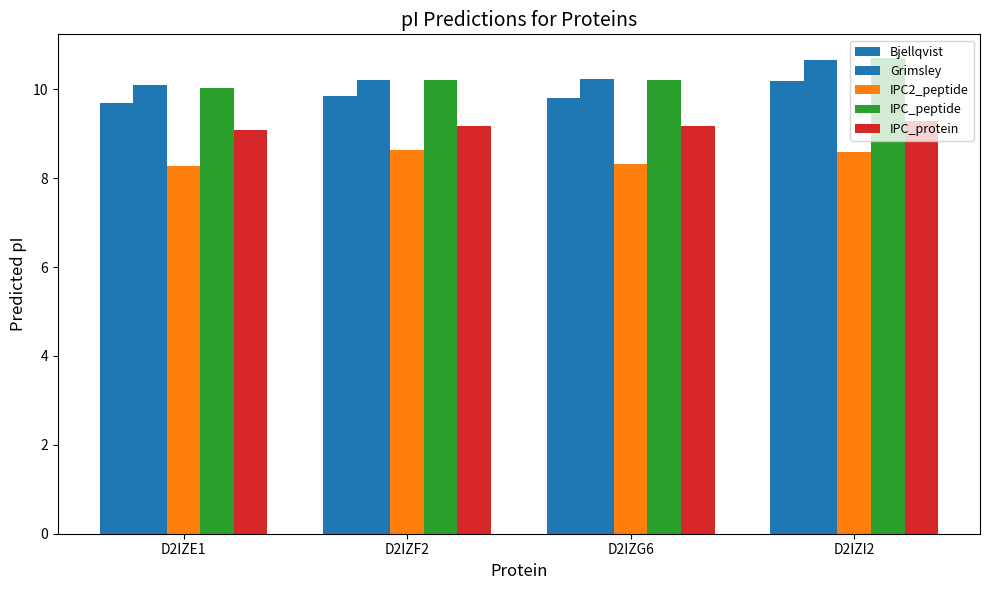

How many distinct data groups are displayed?

5